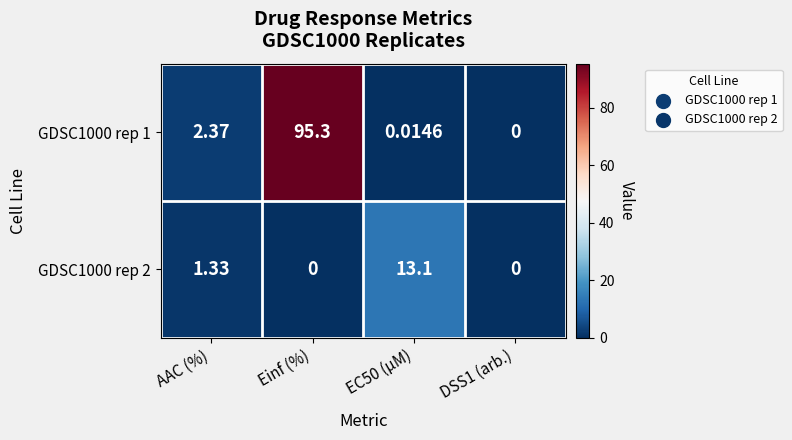

Which series changed the most between AAC (%) and Einf (%)?

GDSC1000 rep 1